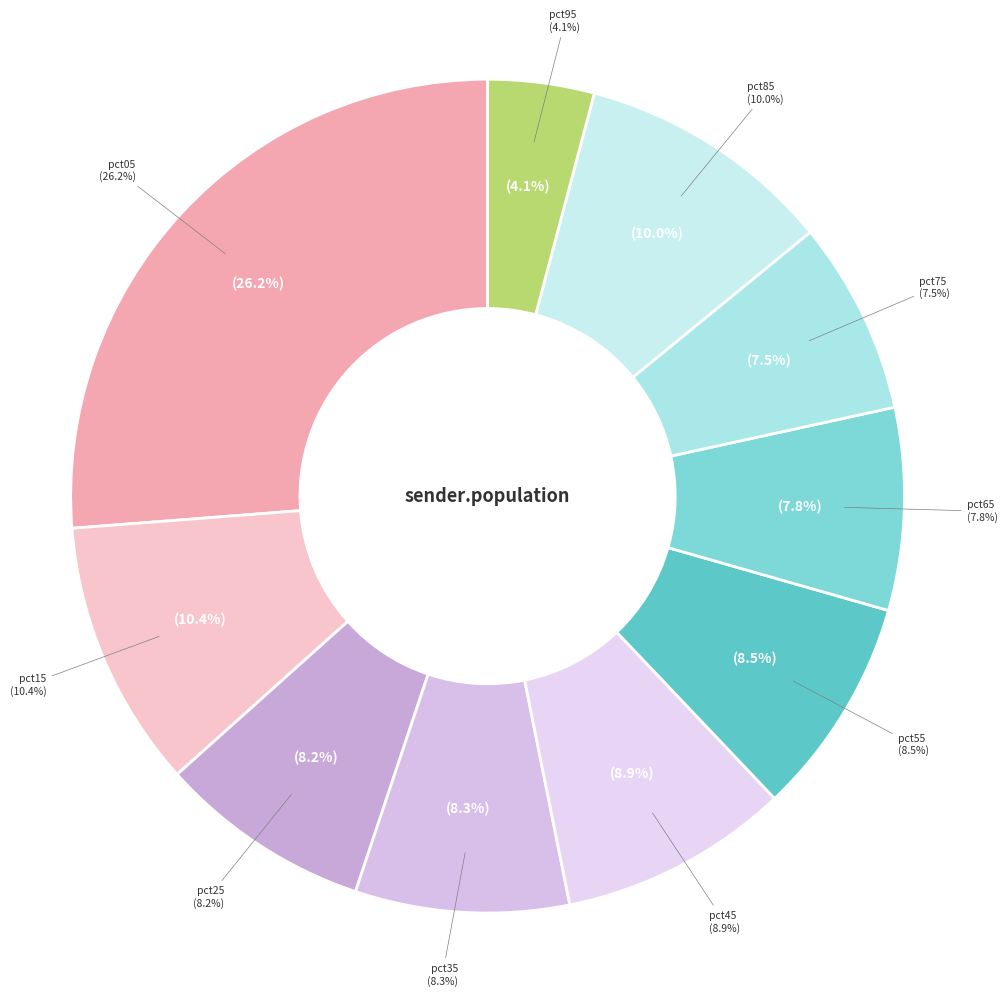

To the nearest percent, what percentage of the pie is pct05?

26%